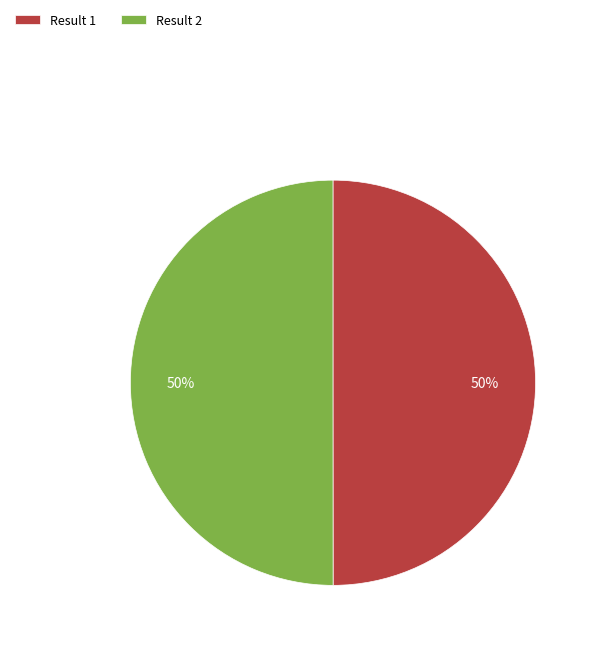

To the nearest percent, what is the average slice percentage?

50%